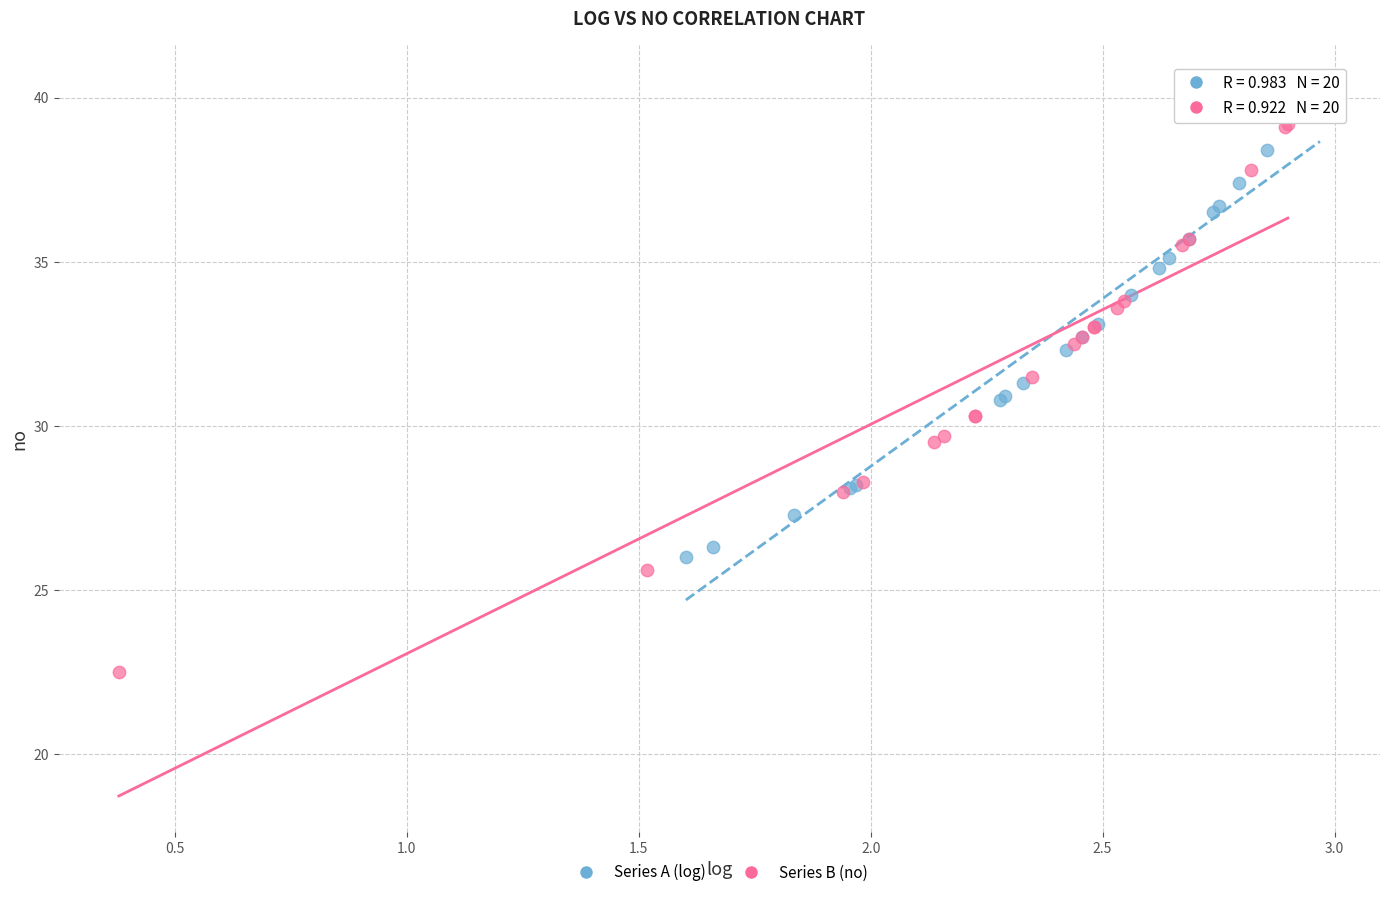

What are all the series names shown in the legend?

Series A (log), Series B (no)